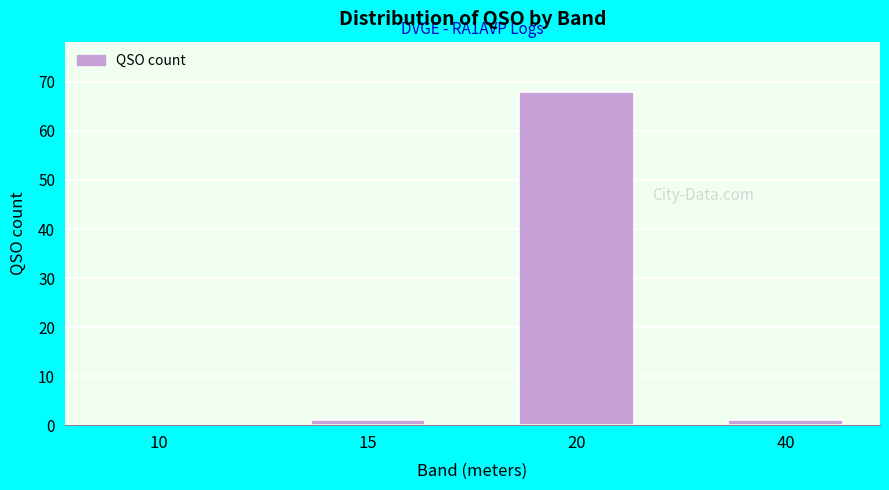

Reading right to left, extract all data points from this chart.

40=1	20=68	15=1	10=0